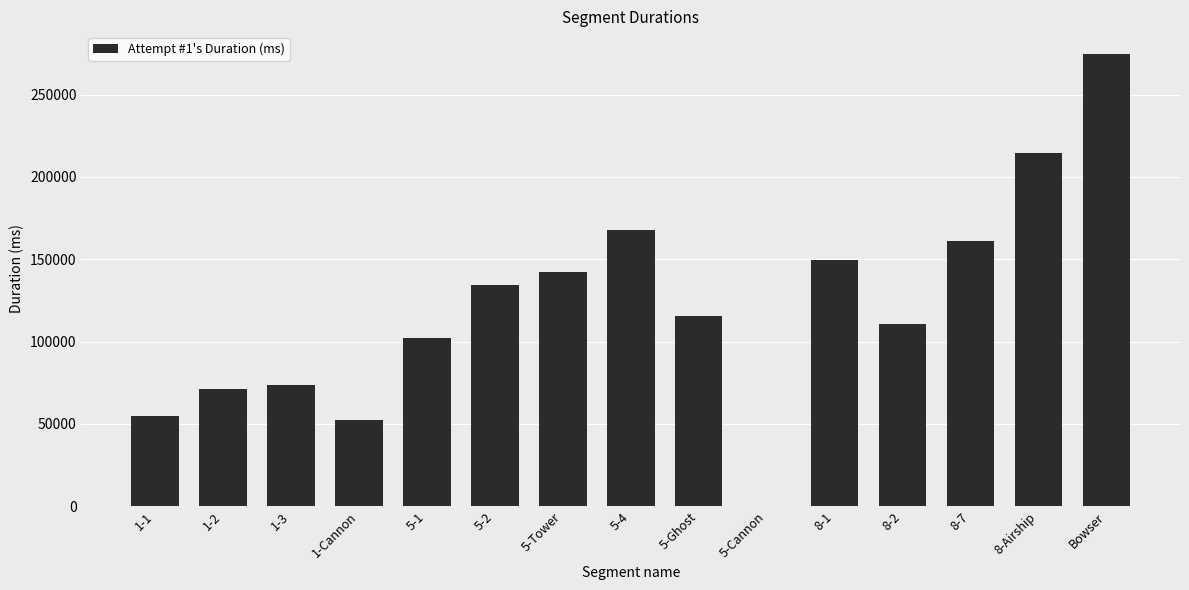

What is the sum of all values?

1825146